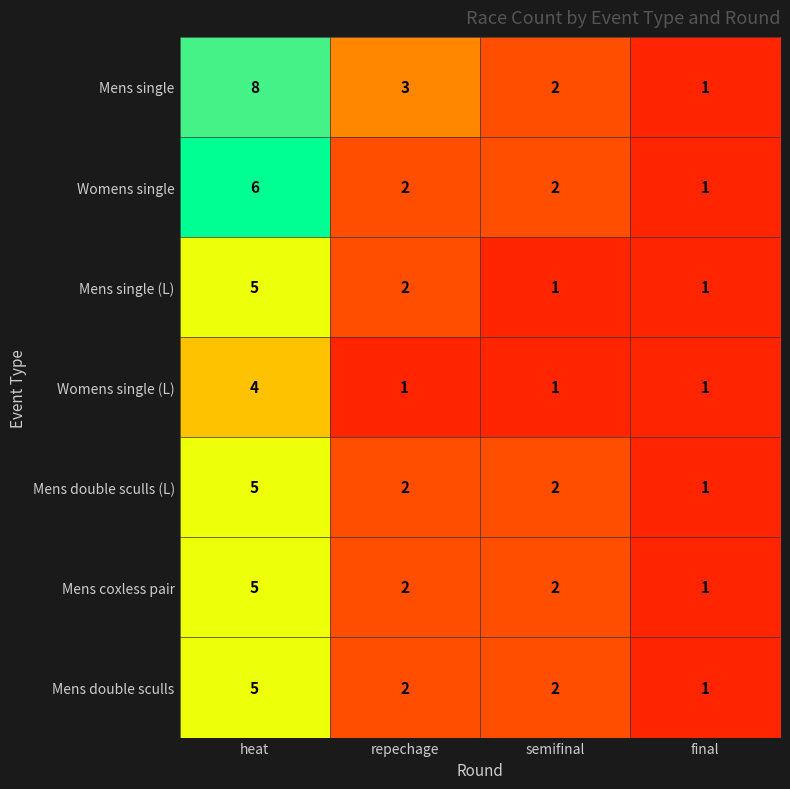

What is the sum of the Mens single (L) values at semifinal and repechage?

3